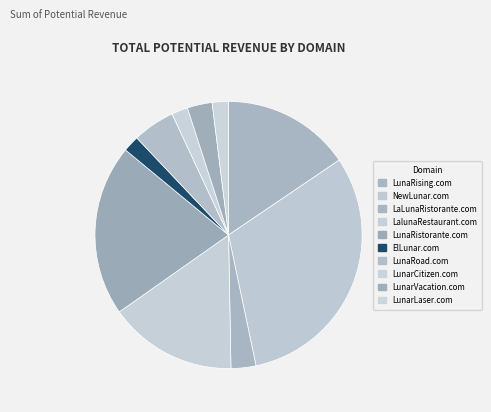

Is LunaRising.com the majority of the pie?

No